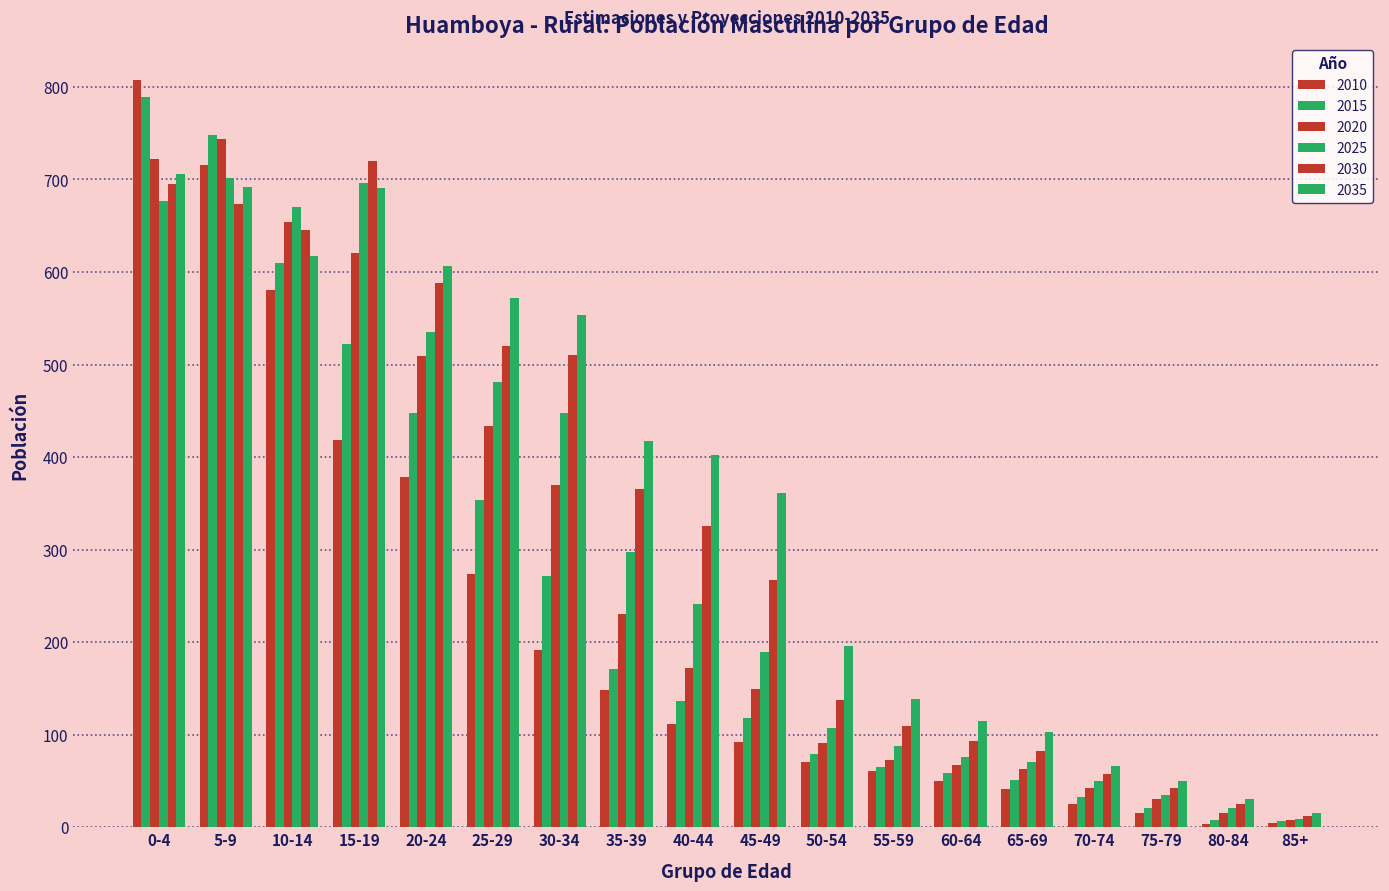

Are the bars grouped side by side (vs. stacked)?

Yes